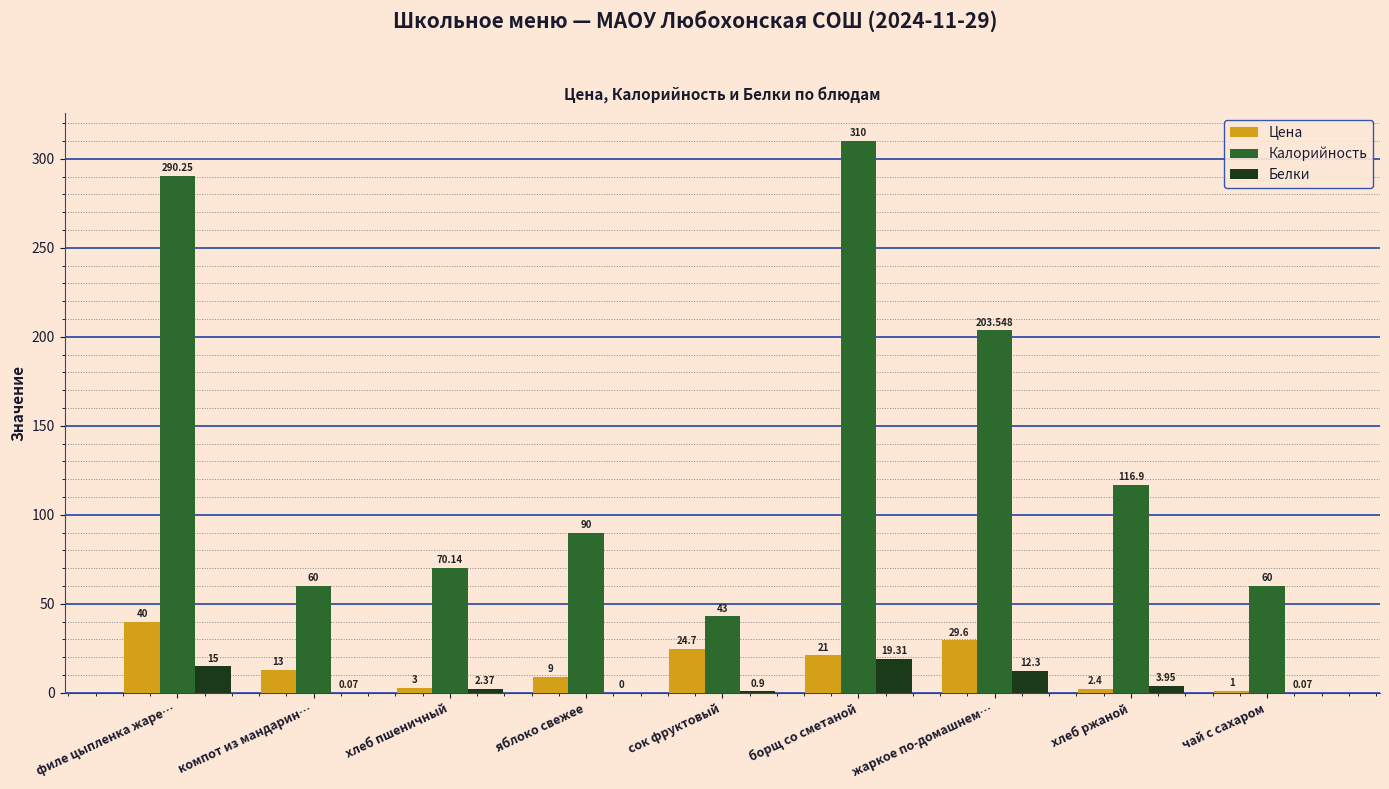

Are the bars grouped side by side (vs. stacked)?

Yes